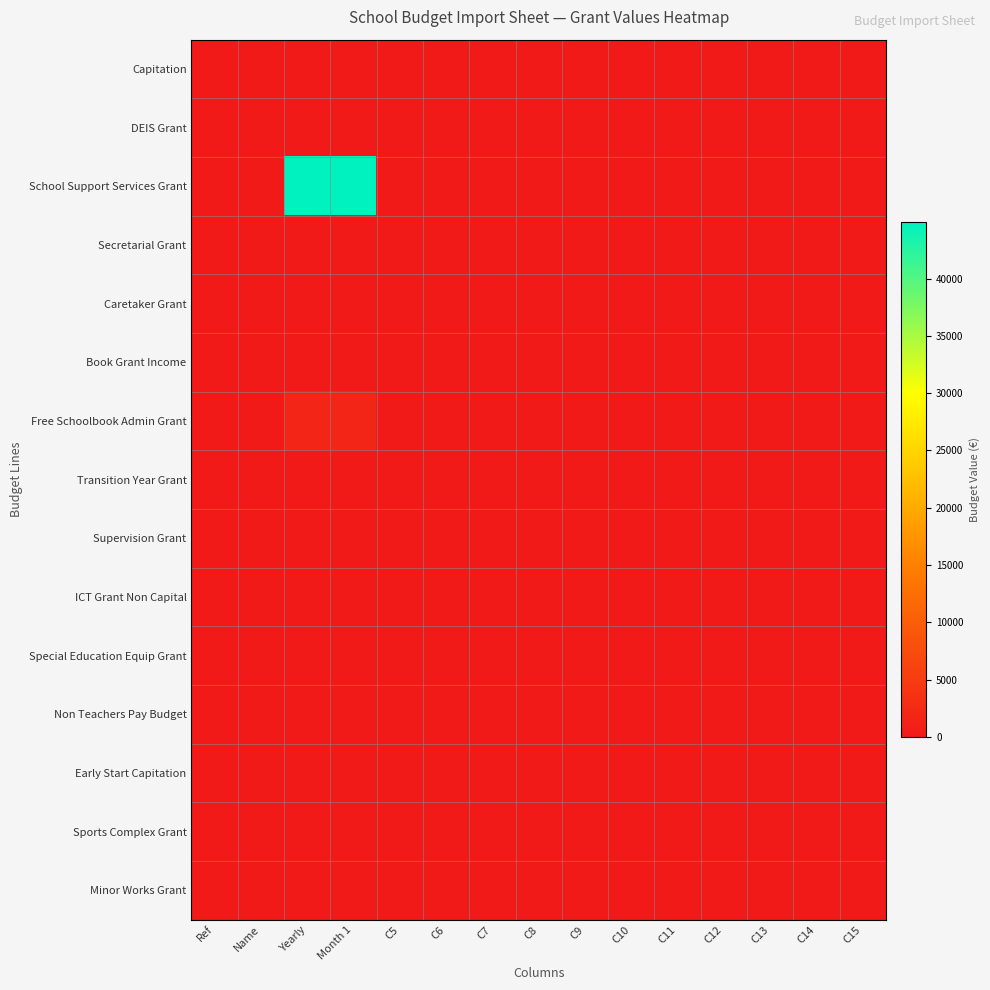

How many distinct data groups are displayed?

15